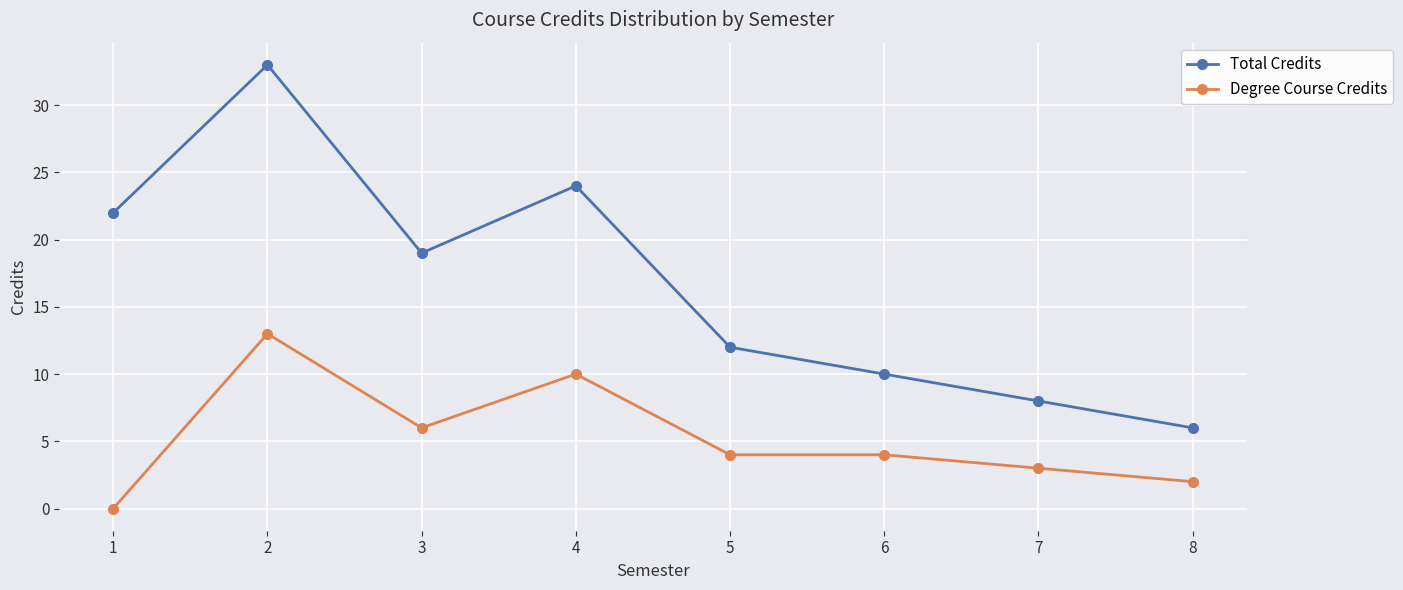

What is the difference between the maximum and minimum values in the Total Credits series?

27